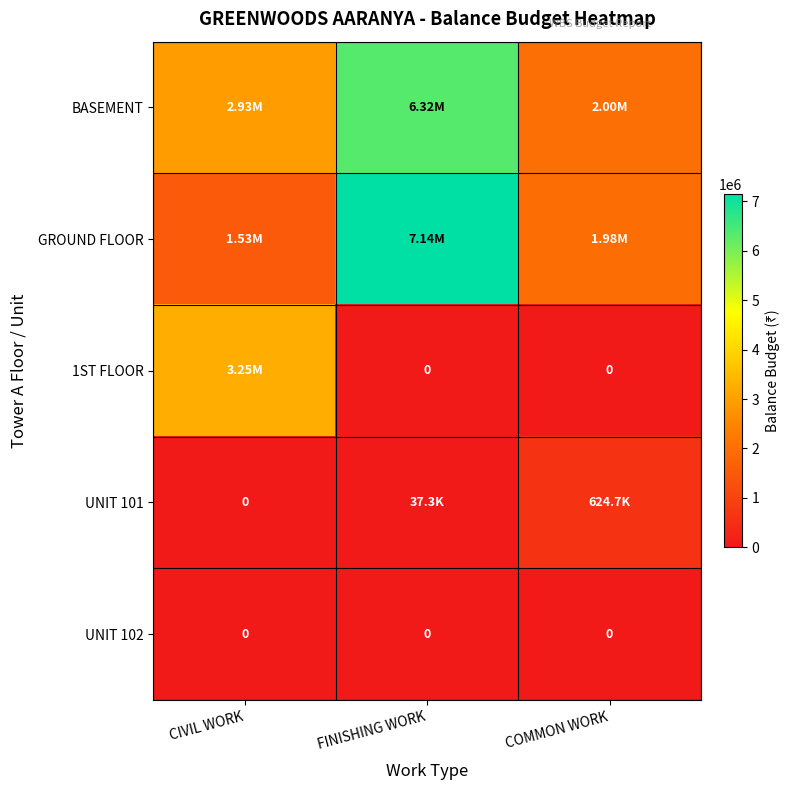

Between CIVIL WORK and FINISHING WORK, which is larger?

FINISHING WORK